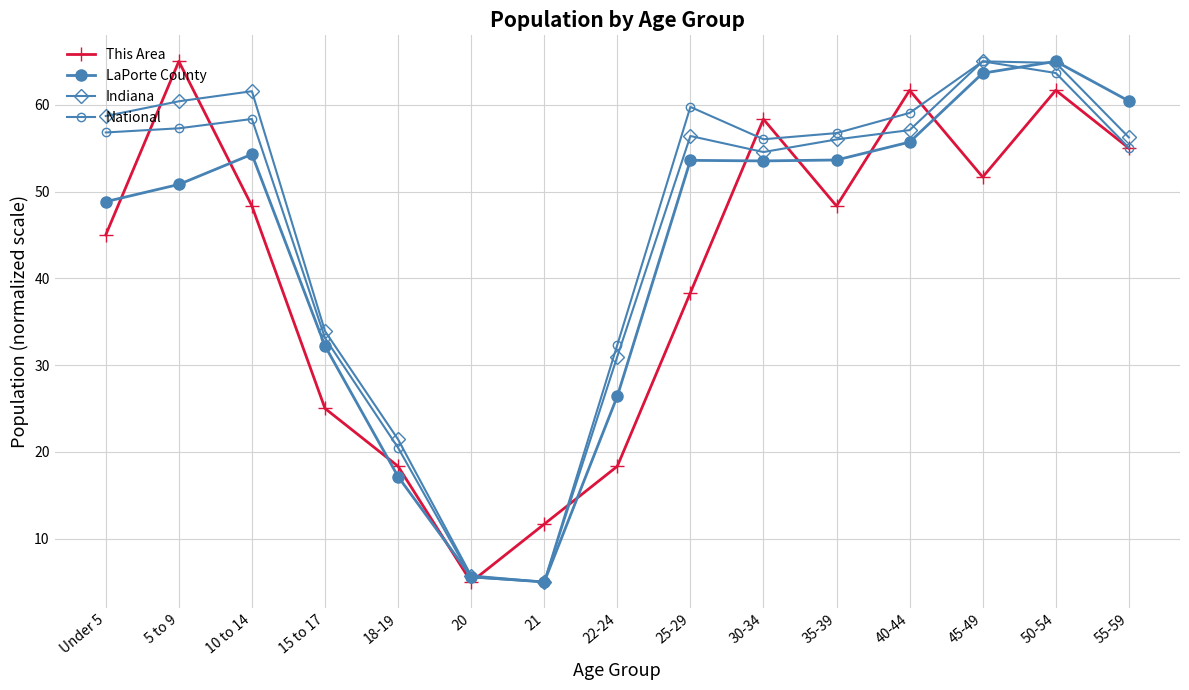

Which series ends up on top after the final intersection of National and LaPorte County?

LaPorte County